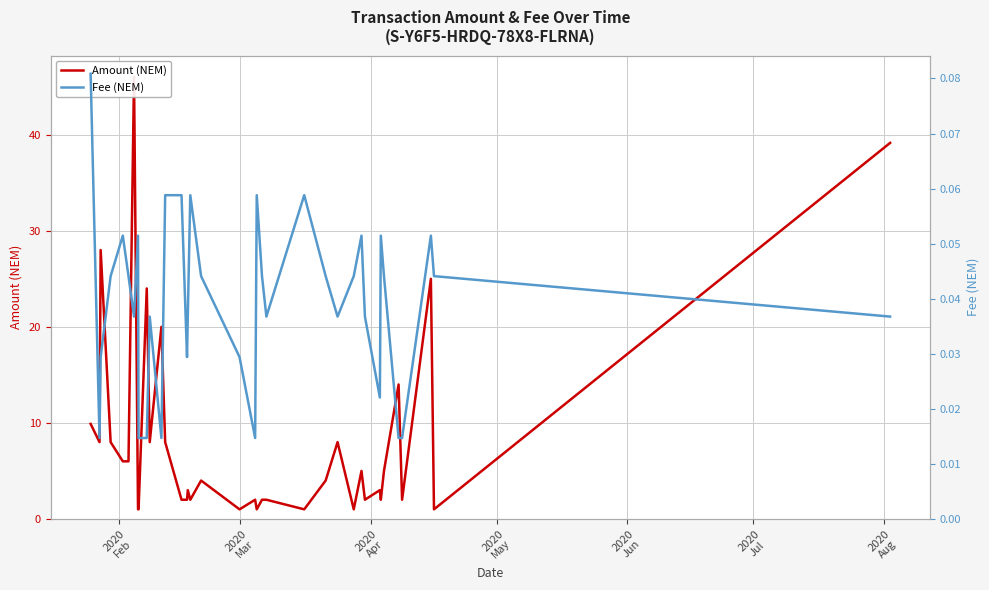

True or false: Amount (NEM) and Fee (NEM) intersect in this chart.

False